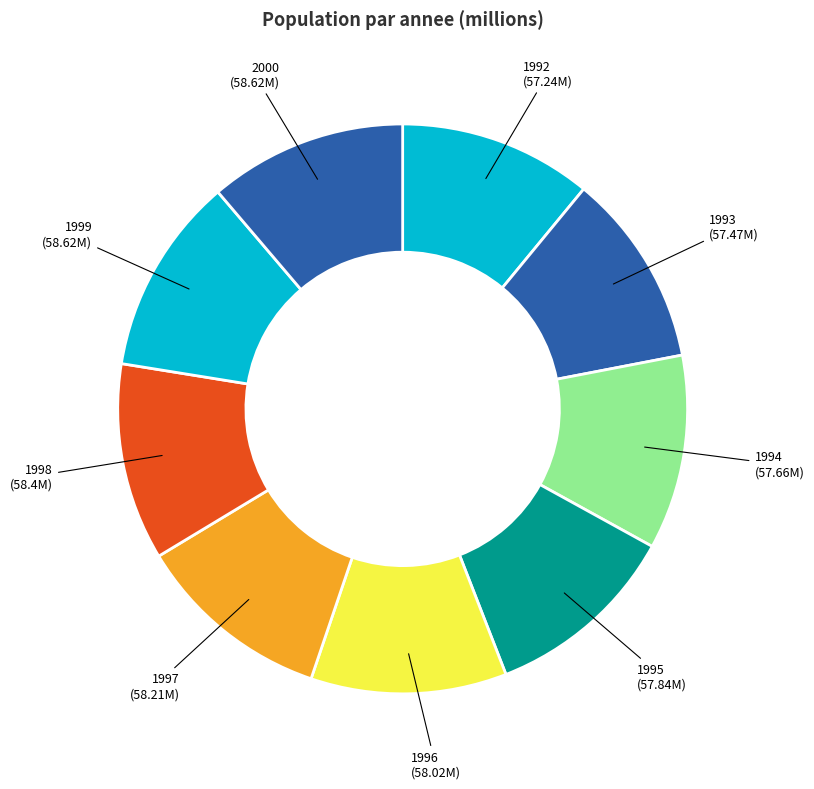

Is there any slice that represents more than half of the pie?

No